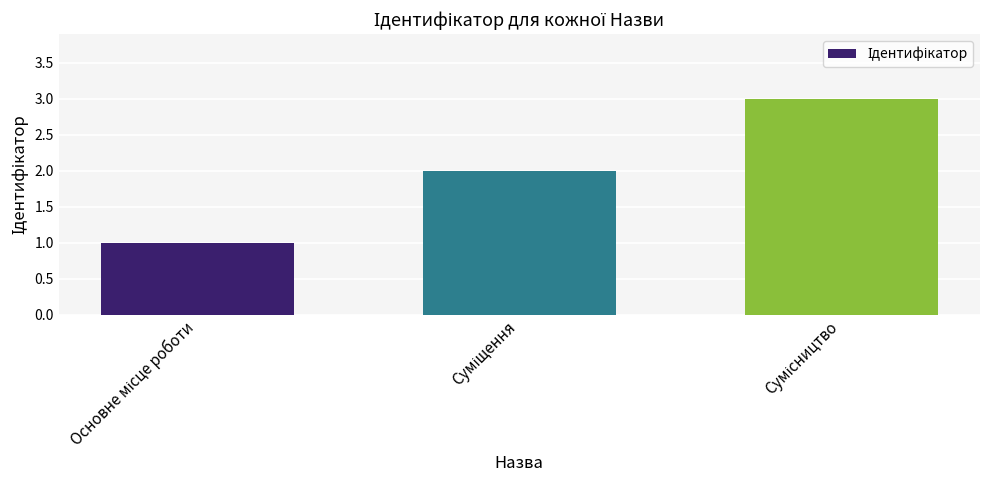

How many values are below 2?

1